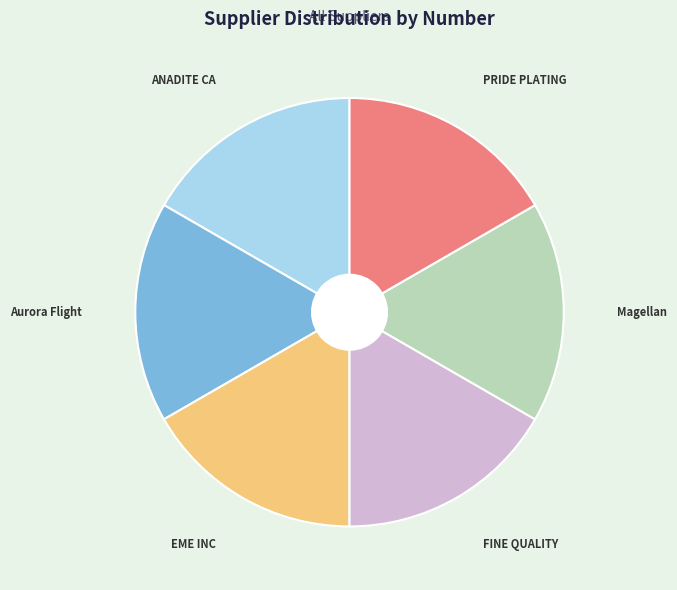

Is there any slice that represents more than half of the pie?

No